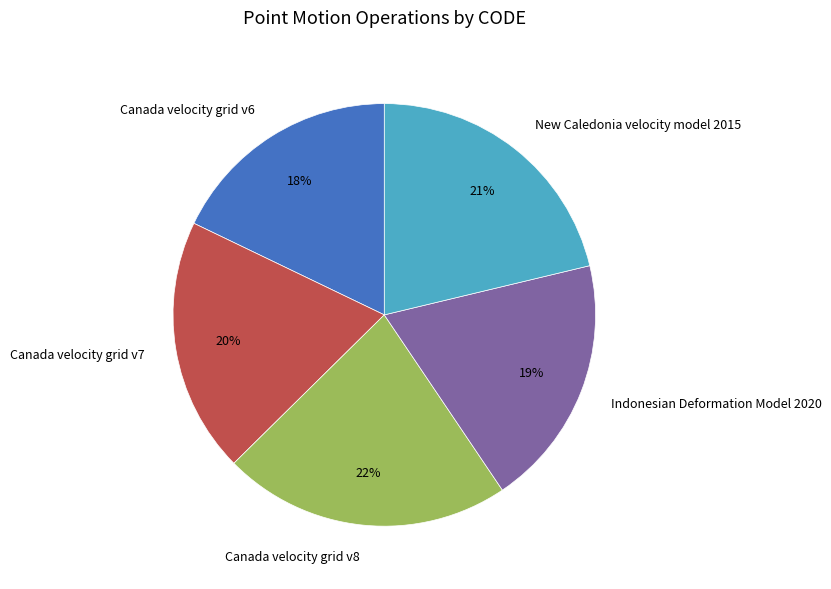

What percentage is the Canada velocity grid v6 slice, to the nearest percent?

18%